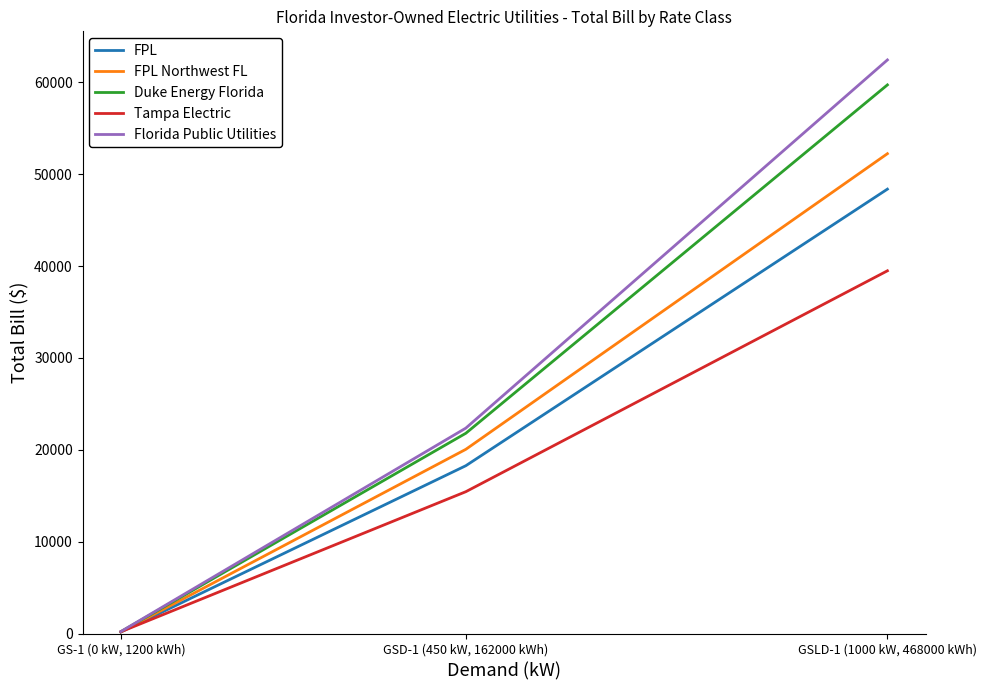

How many lines are shown in the chart?

5